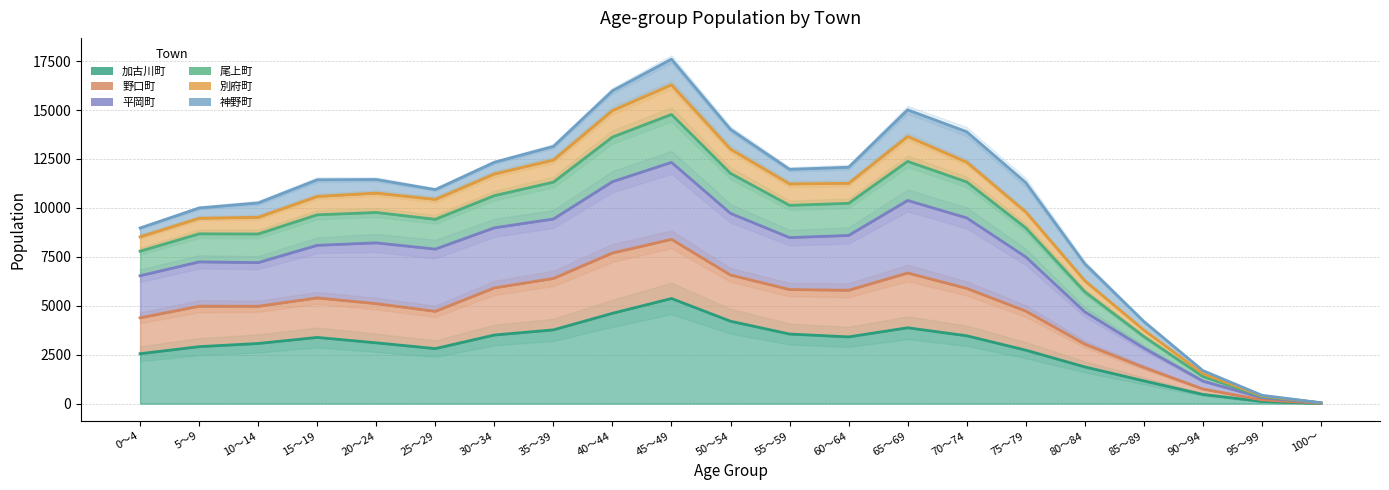

What is the total value across all series at 95～99?

1799